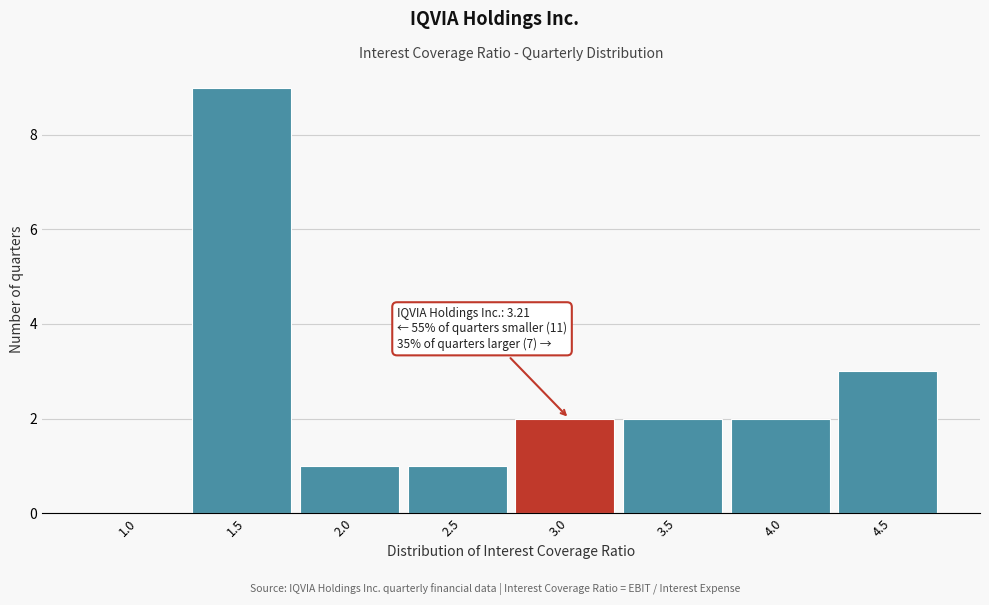

Reading left to right, what are all the values shown in this chart?

1.0=0	1.5=9	2.0=1	2.5=1	3.0=2	3.5=2	4.0=2	4.5=3